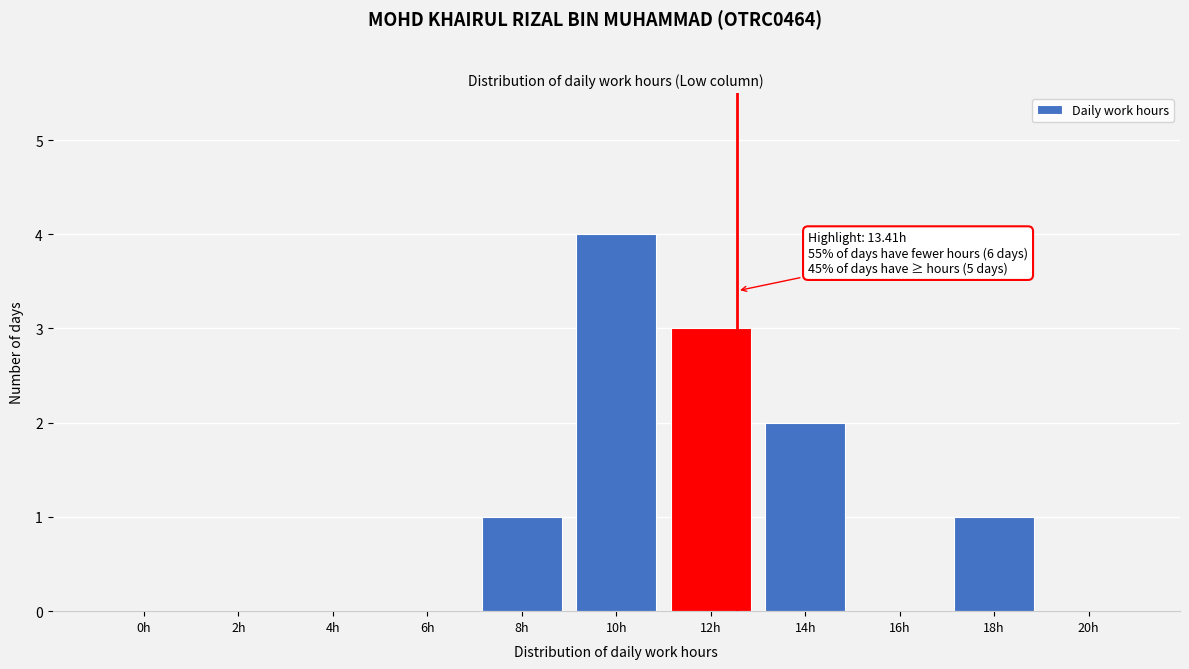

Reading left to right, what are all the values shown in this chart?

0h=0	2h=0	4h=0	6h=0	8h=1	10h=4	12h=3	14h=2	16h=0	18h=1	20h=0